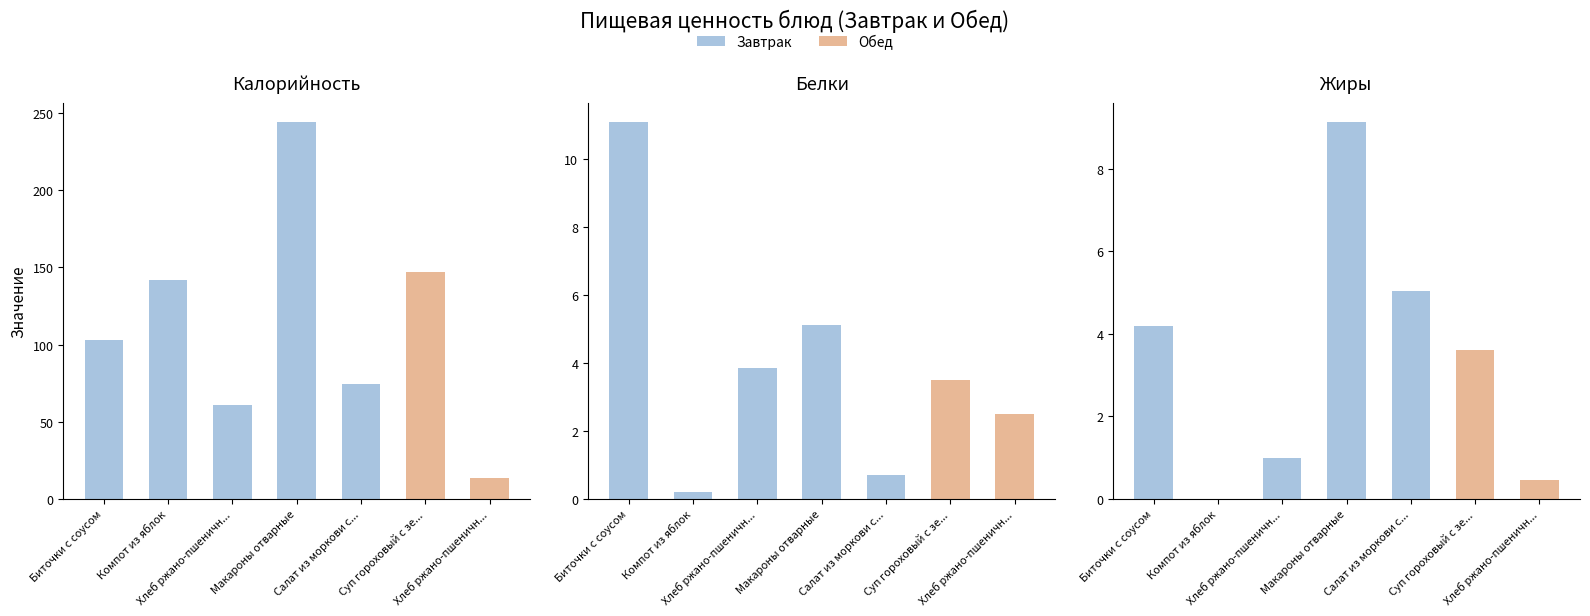

Reading left to right, transcribe all the data shown in this chart.

Калорийность: Биточки с соусом=103.0	Компот из яблок=142.0	Хлеб ржано-пшеничн...=60.6	Макароны отварные=244.5	Салат из моркови с...=74.4	Суп гороховый с зе...=147.0	Хлеб ржано-пшеничн...=13.2
Белки: Биточки с соусом=11.1	Компот из яблок=0.2	Хлеб ржано-пшеничн...=3.9	Макароны отварные=5.1	Салат из моркови с...=0.7	Суп гороховый с зе...=3.5	Хлеб ржано-пшеничн...=2.5
Жиры: Биточки с соусом=4.2	Компот из яблок=0.0	Хлеб ржано-пшеничн...=1.0	Макароны отварные=9.2	Салат из моркови с...=5.0	Суп гороховый с зе...=3.6	Хлеб ржано-пшеничн...=0.5